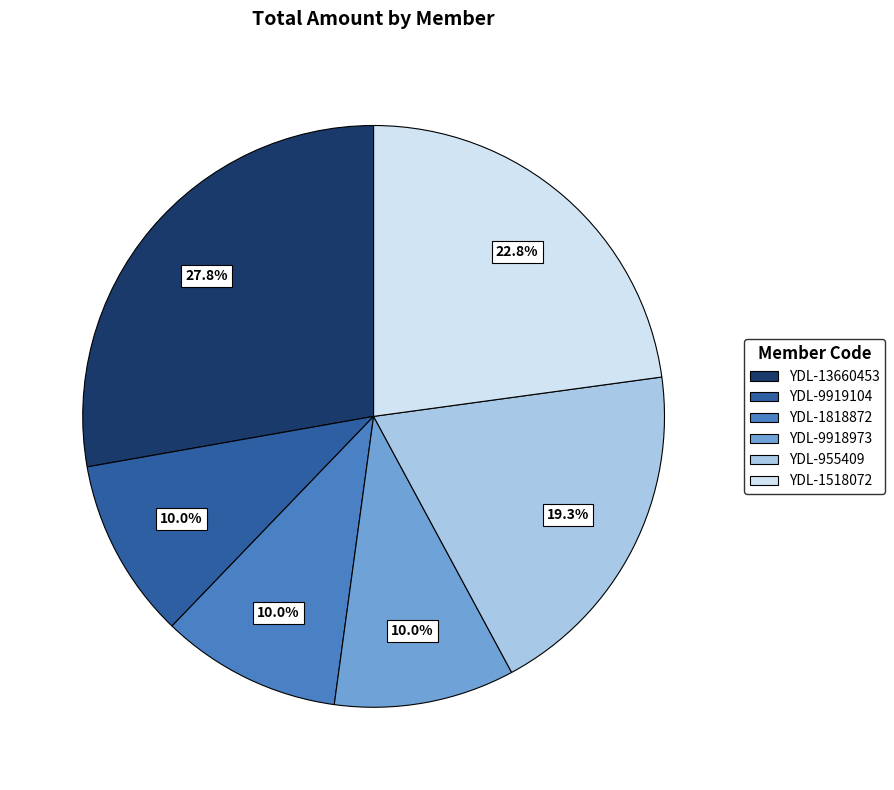

Is there any slice that represents more than half of the pie?

No